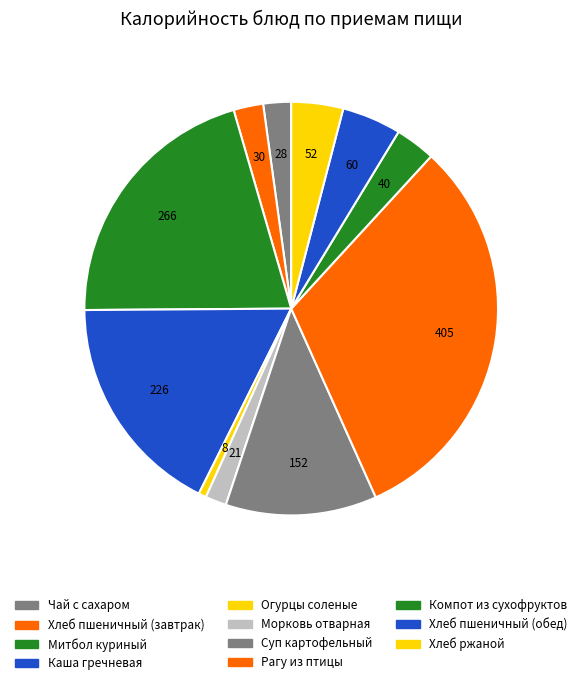

The Чай с сахаром slice represents 2% of the pie. True or false?

True